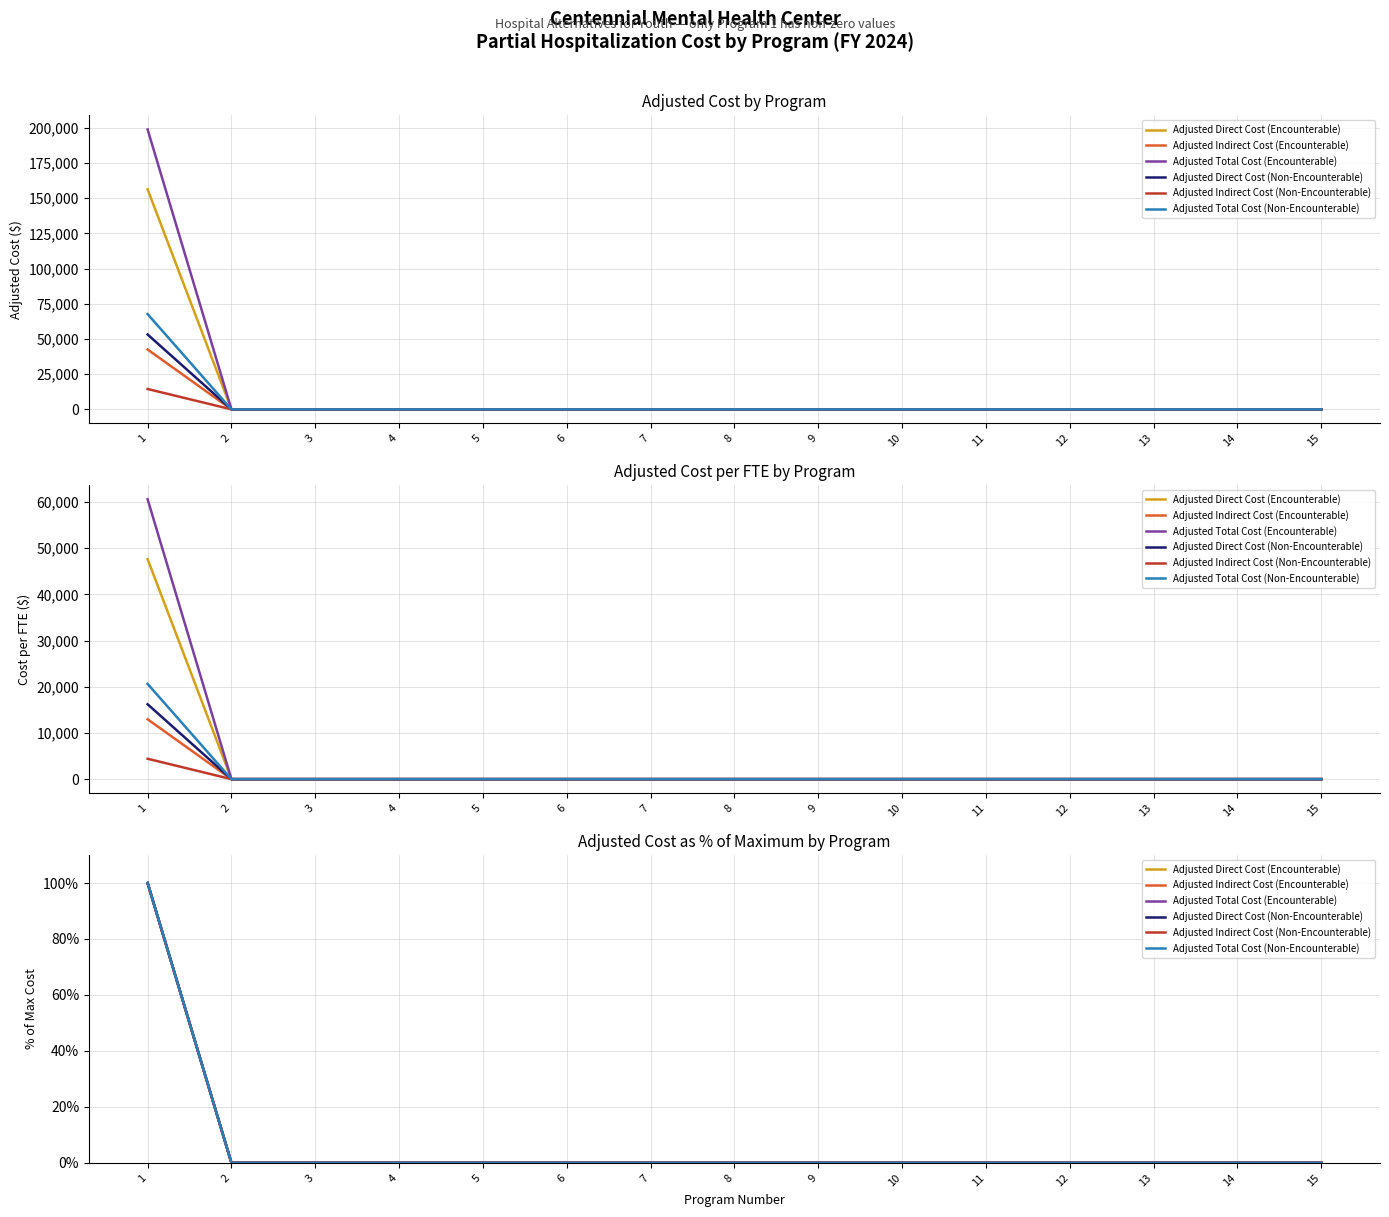

Is the value of Adjusted Indirect Cost (Encounterable) at 9 greater than the value of Adjusted Direct Cost (Encounterable) at 6?

No